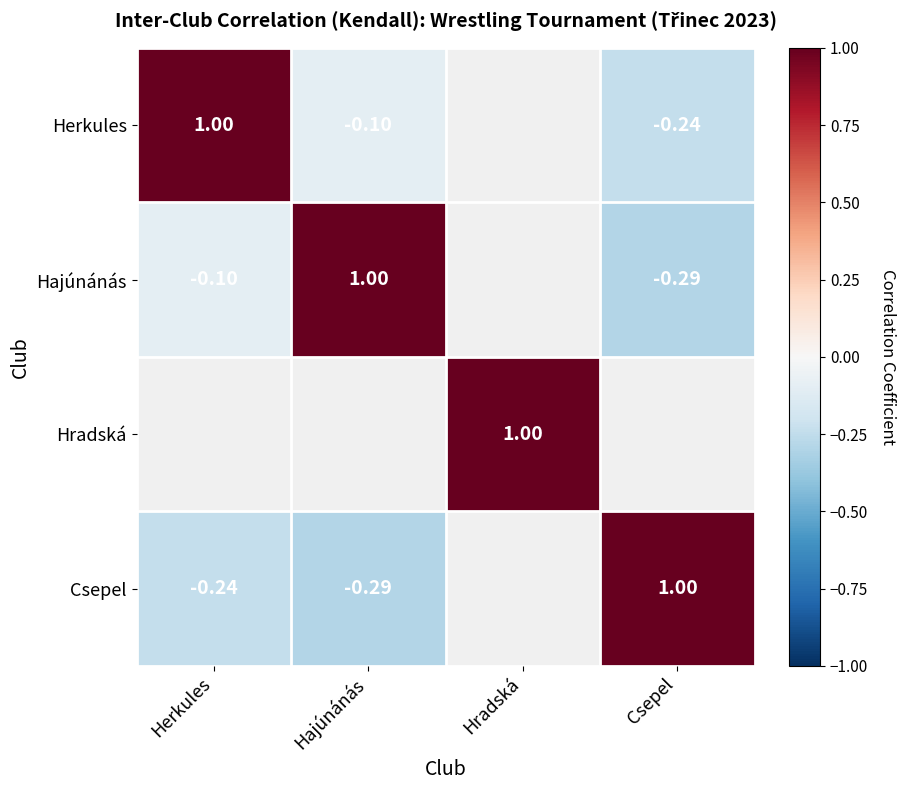

Is the value of Csepel at Hajúnánás greater than the value of Hajúnánás at Hajúnánás?

No